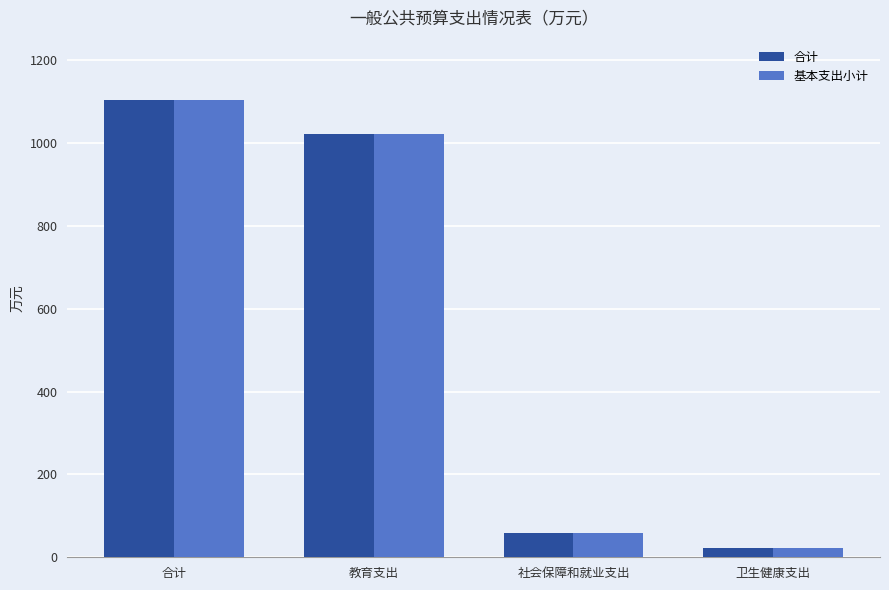

What is the lowest value of the 基本支出小计 series?

22.1